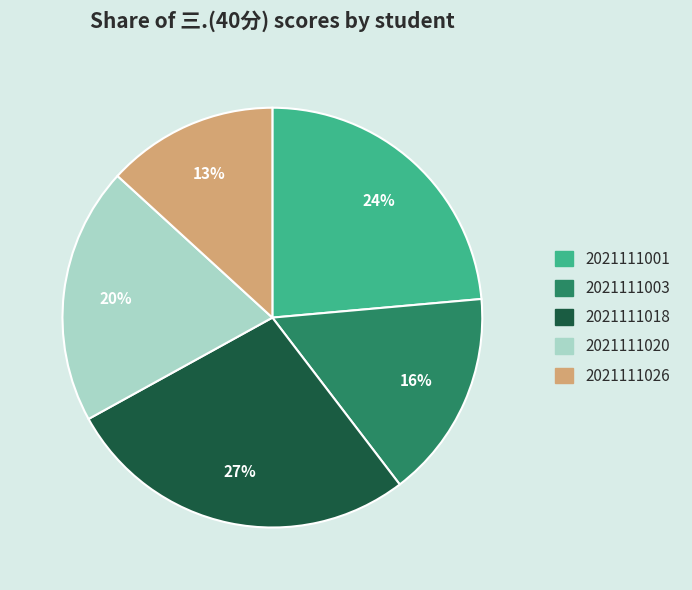

Approximately how many times larger is the value at 2021111003 compared to 2021111001?

0.7